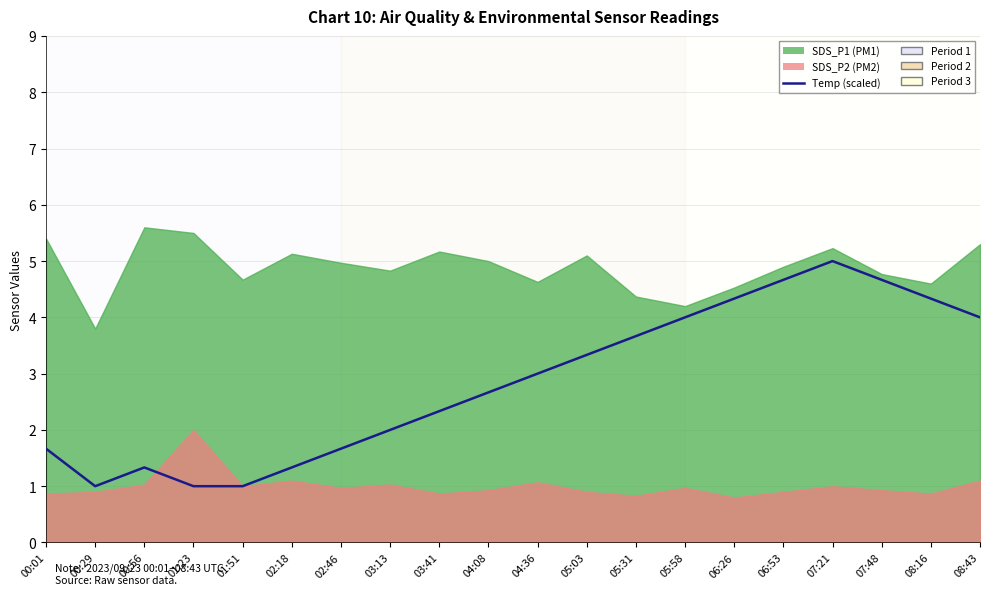

Which has a higher value, 02:18 or 05:31?

05:31